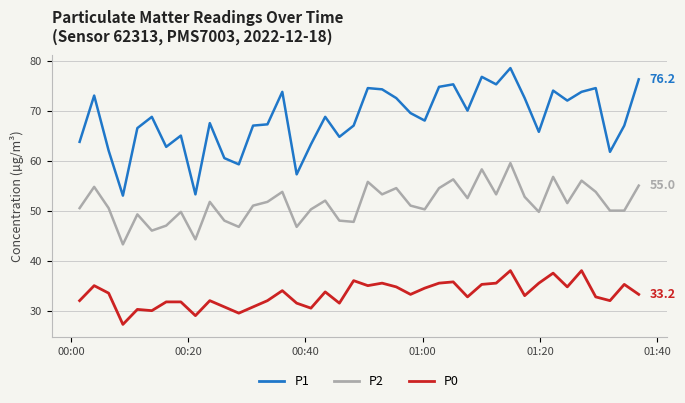

Which series has the largest range (max minus min)?

P1